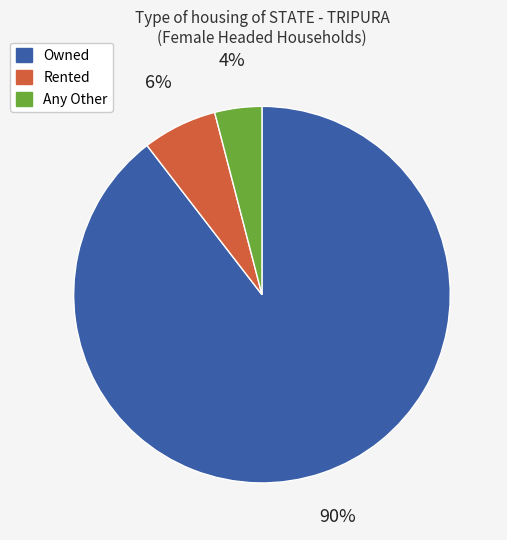

True or false: Owned accounts for 99% of the total.

False